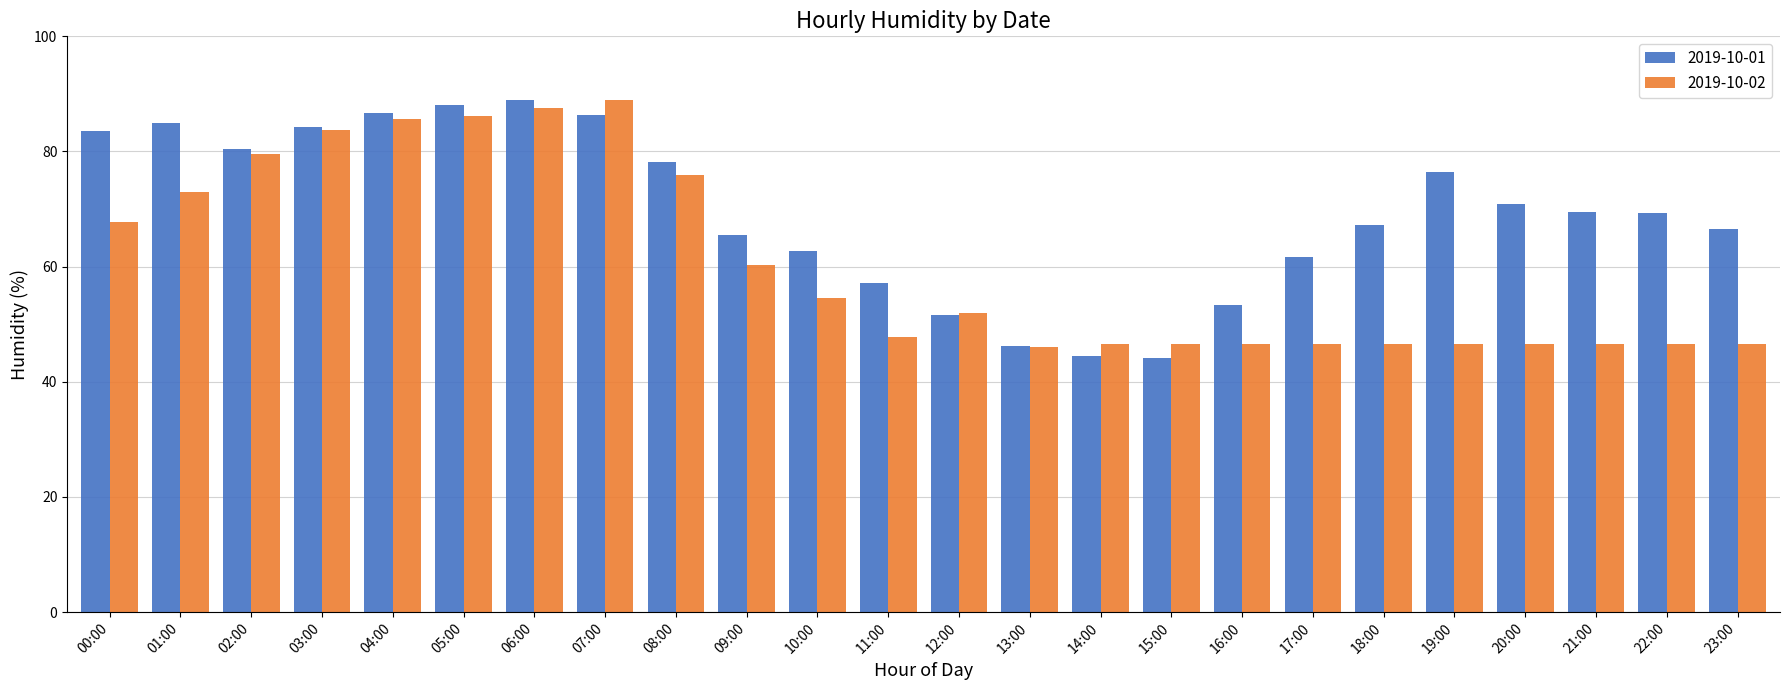

What is the value of the 2019-10-01 bar at the 12th from the left?

57.1